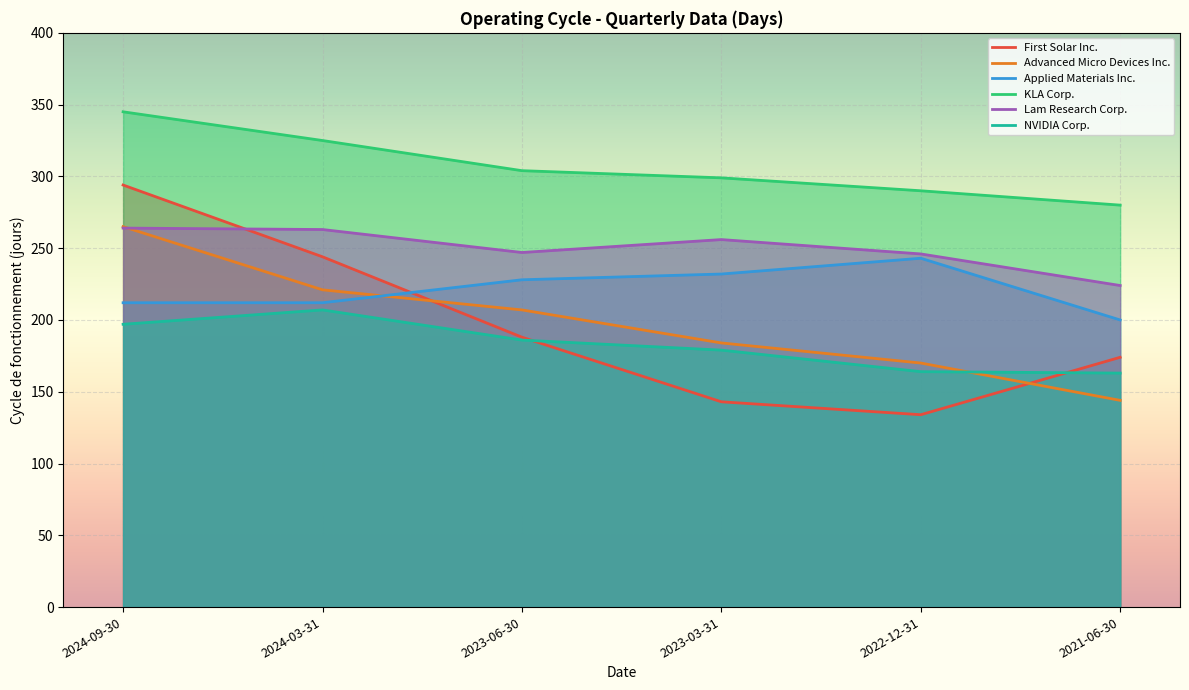

In NVIDIA Corp., how many points are higher than both neighbors (excluding endpoints)?

1